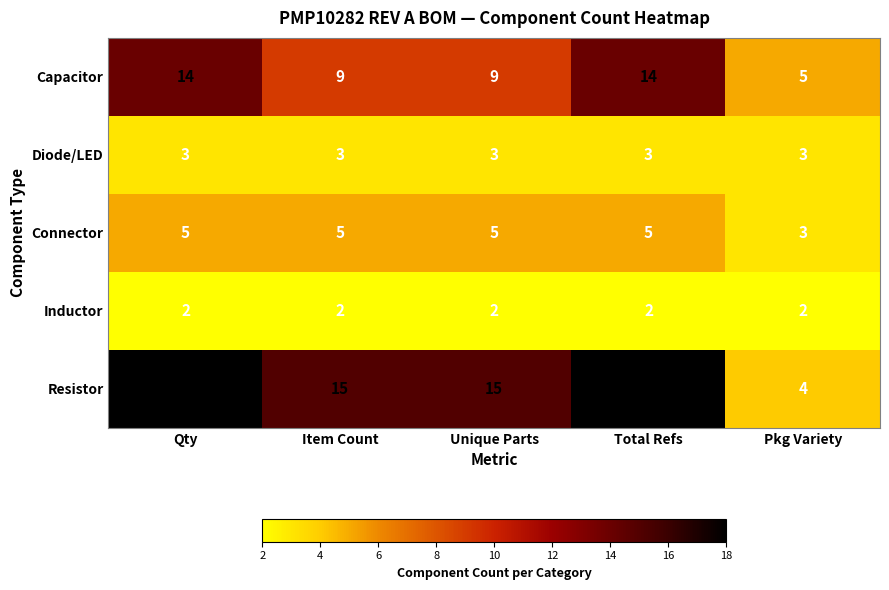

How many Resistor values are between 15 and 18?

4